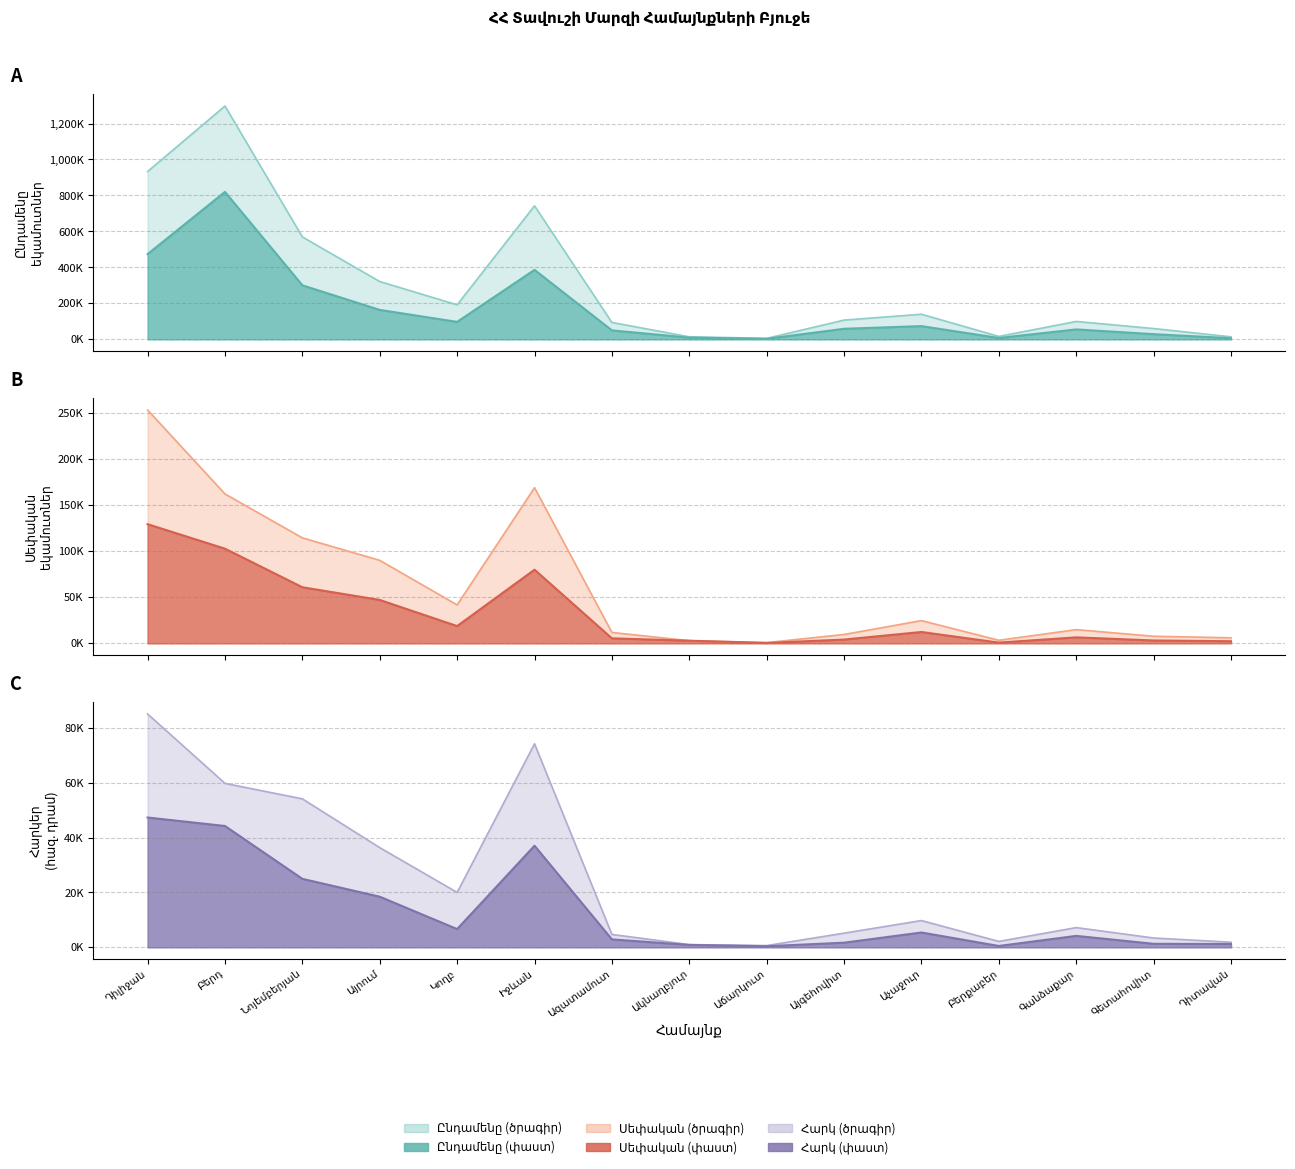

What is the smallest value displayed?

396.1